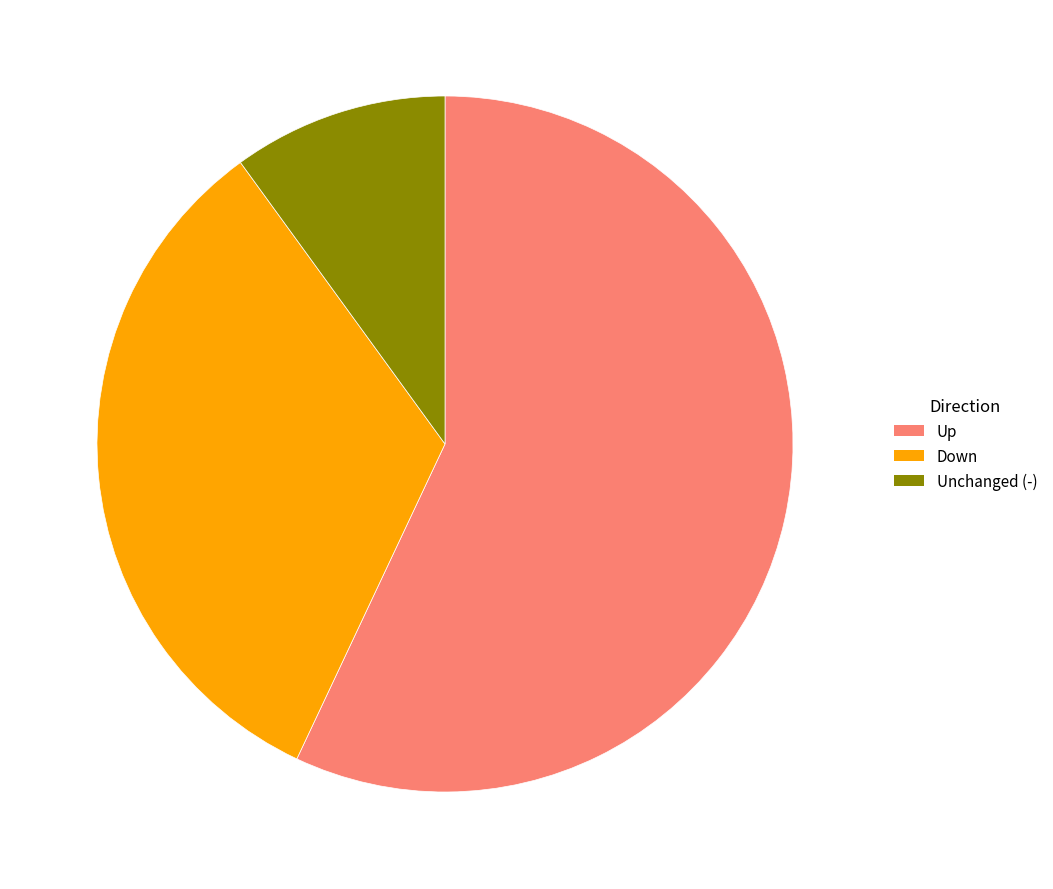

Approximately how many times larger is the value at Down compared to Unchanged (-)?

3.3